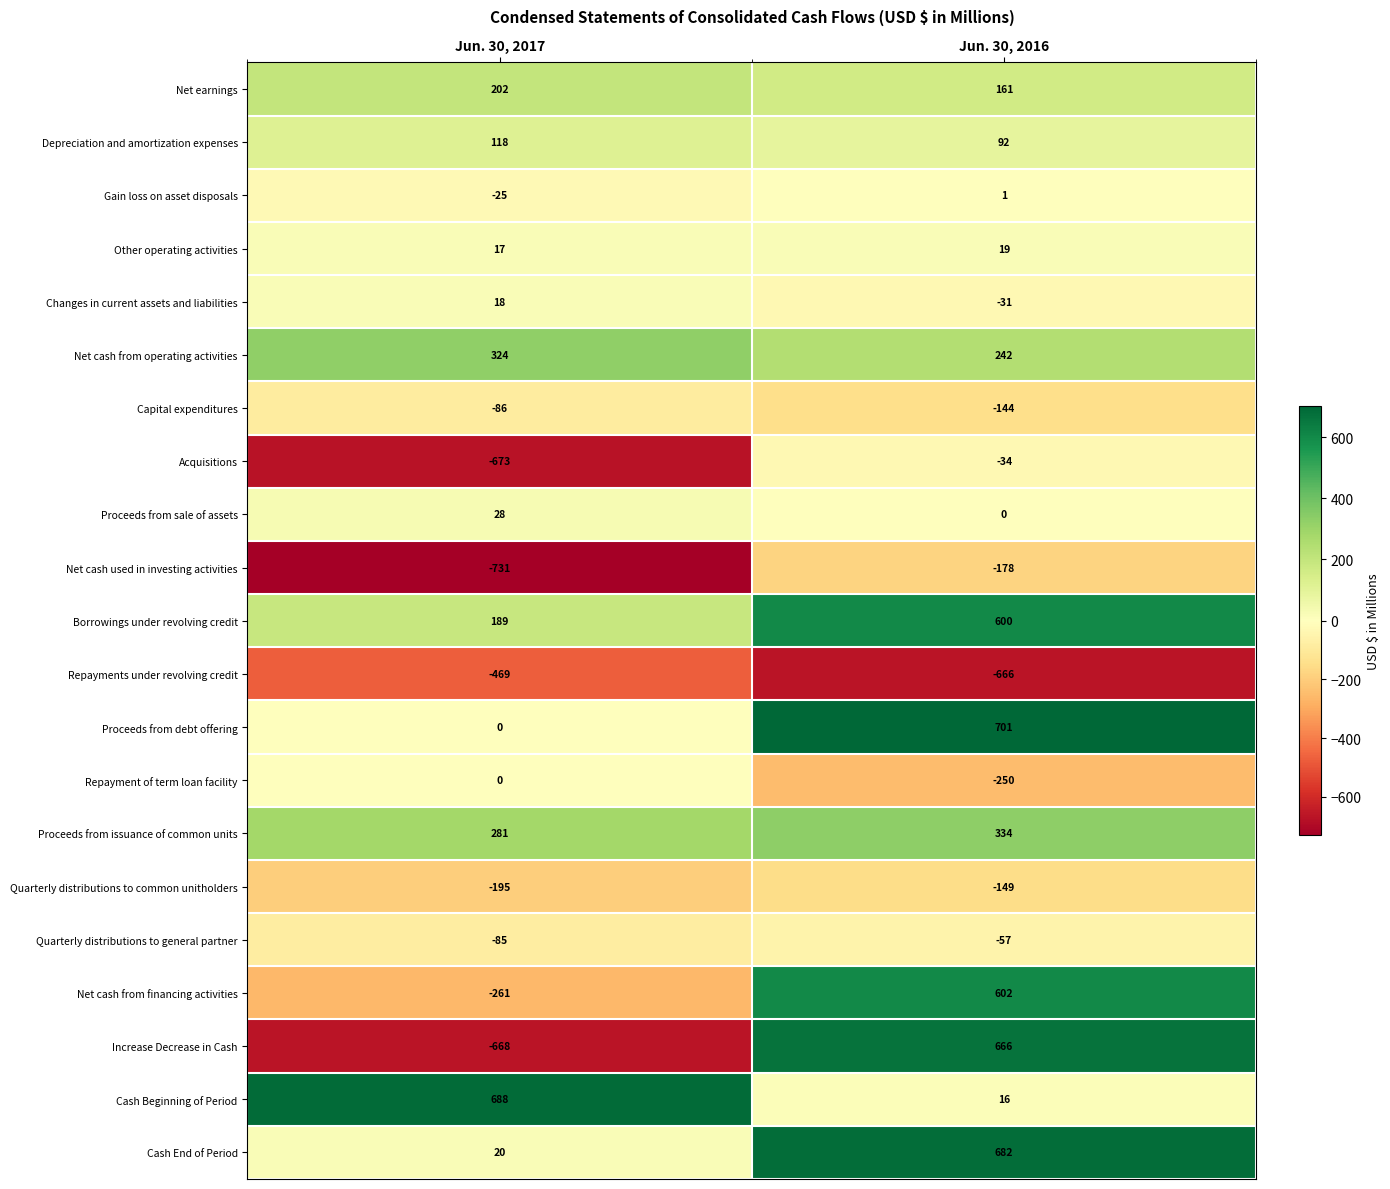

At how many categories does at least one series exceed 368?

2